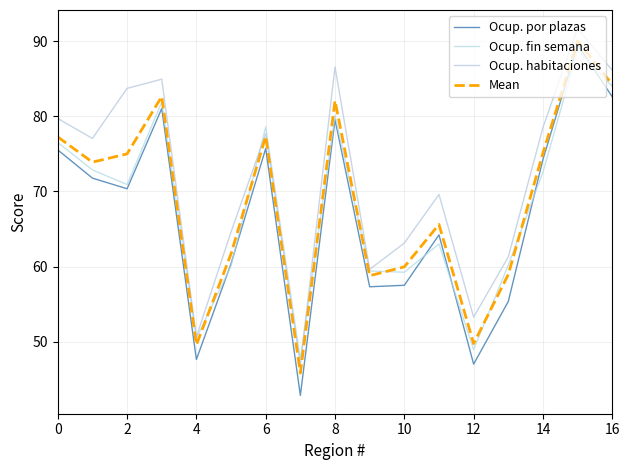

At which category is the sum across all series the highest?

15